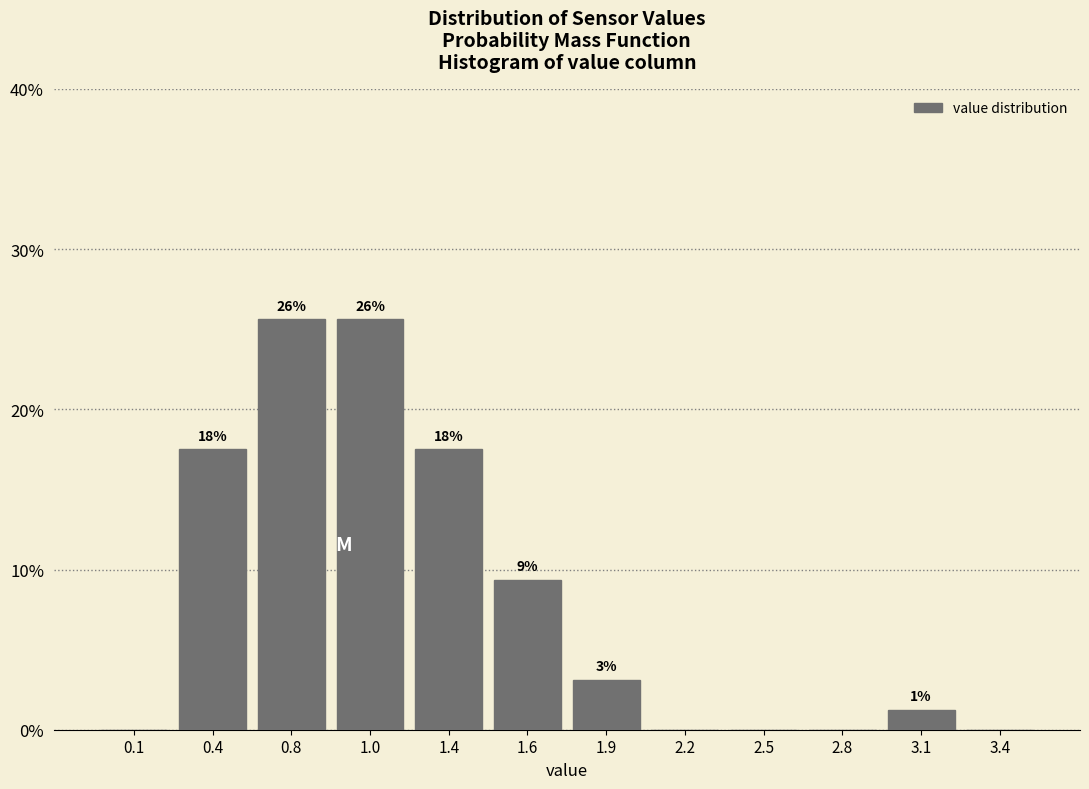

Are the bars horizontal?

No